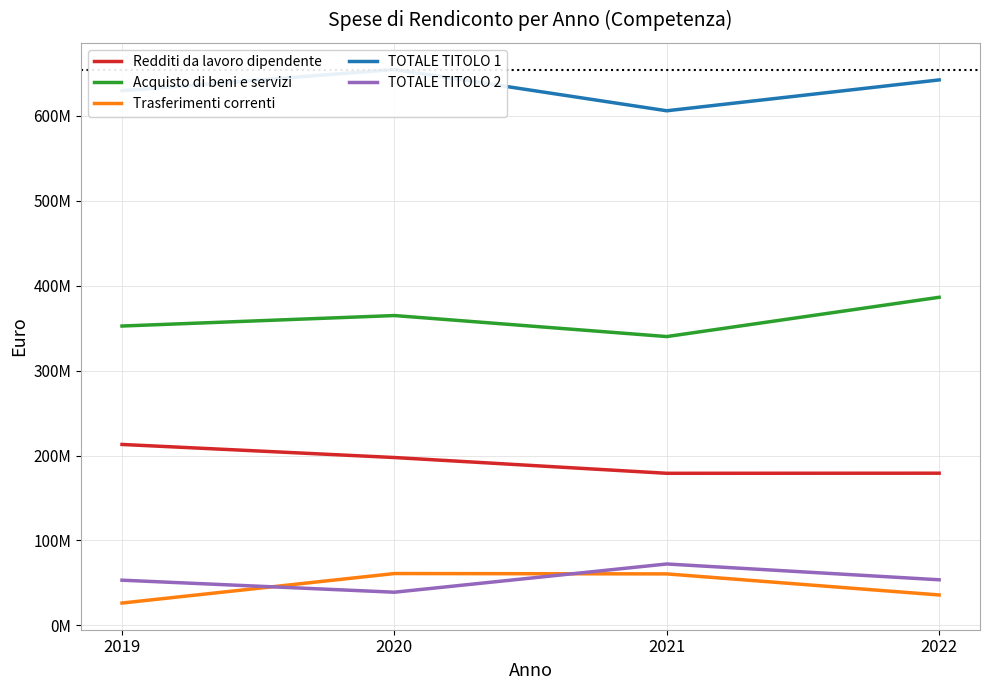

What is the minimum value for Trasferimenti correnti?

26331752.8